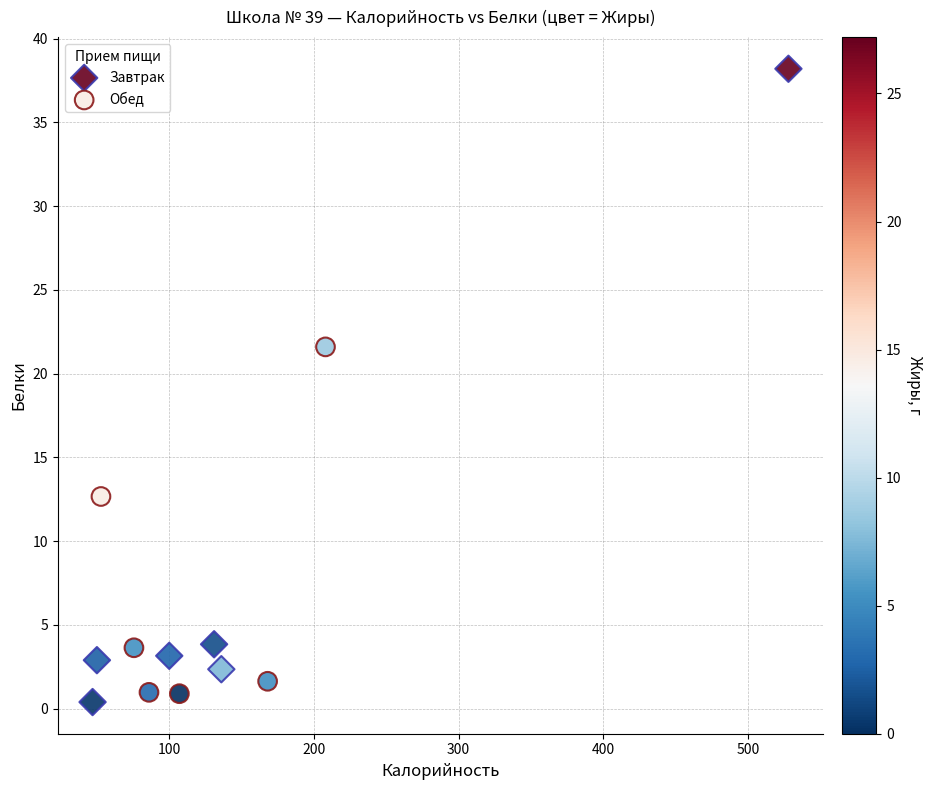

Which series contains the lowest Y value?

Завтрак